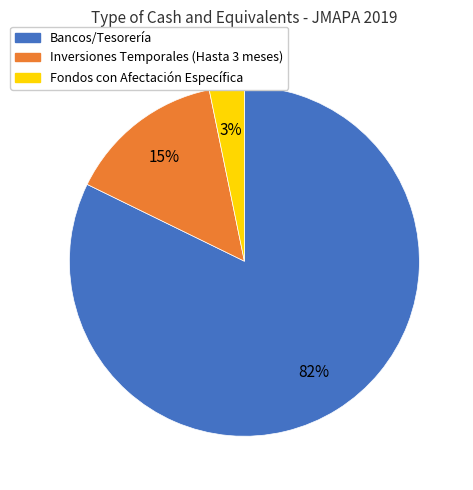

True or false: Inversiones Temporales (Hasta 3 meses) accounts for 1% of the total.

False